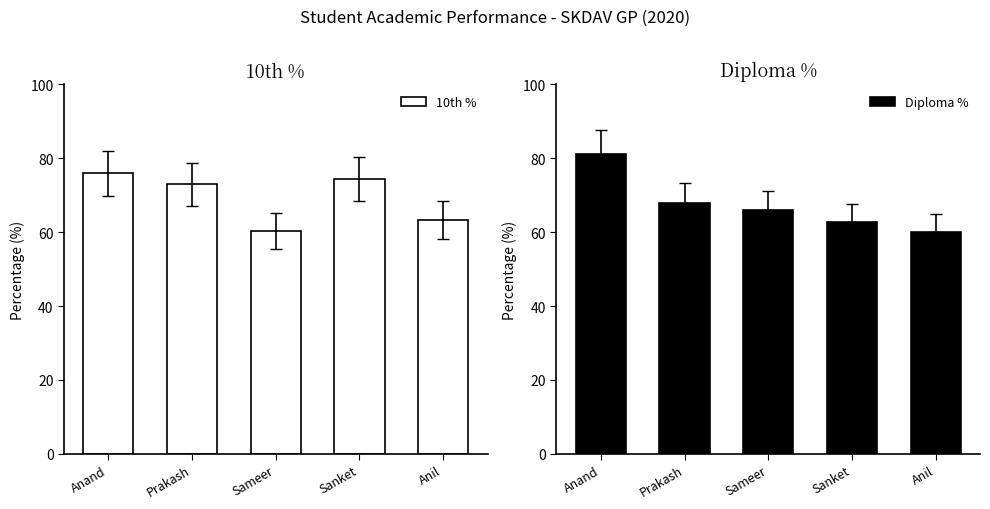

Reading left to right, transcribe all the data shown in this chart.

10th %: Anand=76.0	Prakash=73.0	Sameer=60.3	Sanket=74.3	Anil=63.3
Diploma %: Anand=81.1	Prakash=67.9	Sameer=66.0	Sanket=62.7	Anil=60.0